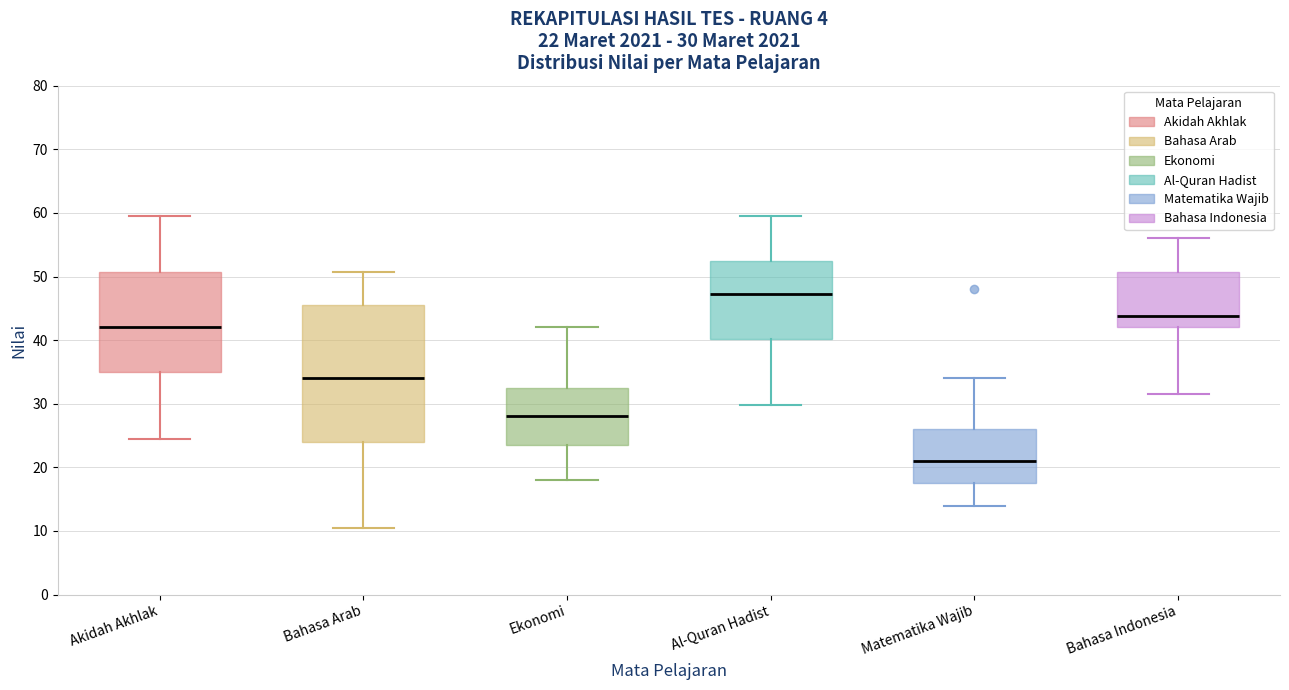

Which box has the lowest median line?

Matematika Wajib